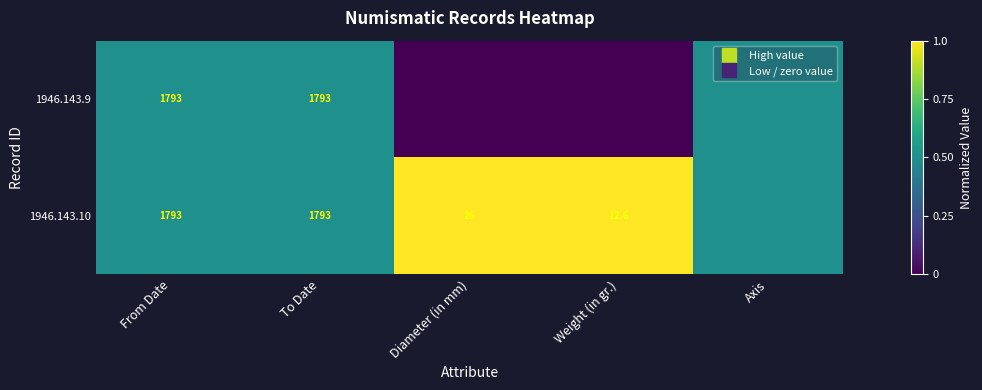

The value of 1946.143.10 at From Date is 0.8. True or false?

False